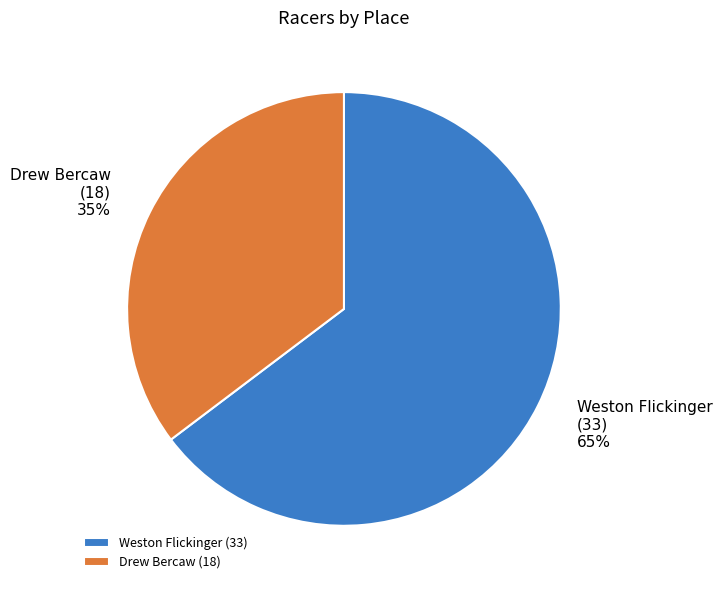

To the nearest percent, what portion does Weston Flickinger represent?

65%